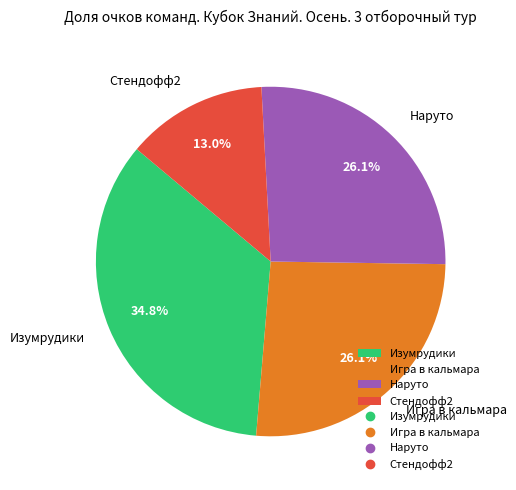

Which category has the smallest portion of the pie?

Стендофф2